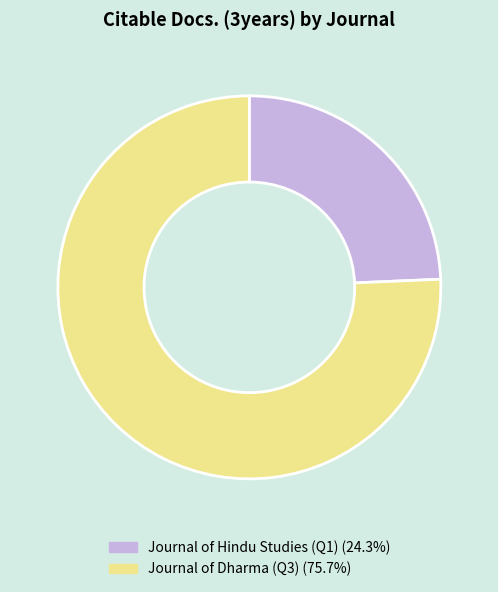

Between Journal of Hindu Studies (Q1) and Journal of Dharma (Q3), which is larger?

Journal of Dharma (Q3)